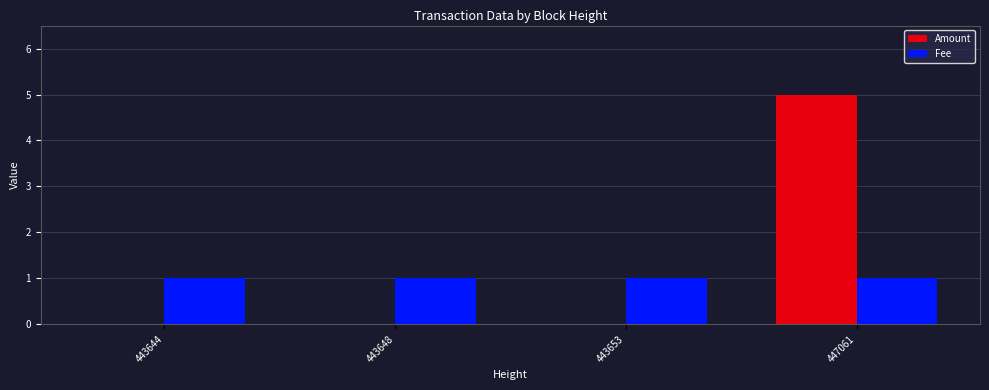

Is the value of Fee at 443648 greater than the value of Amount at 443653?

Yes